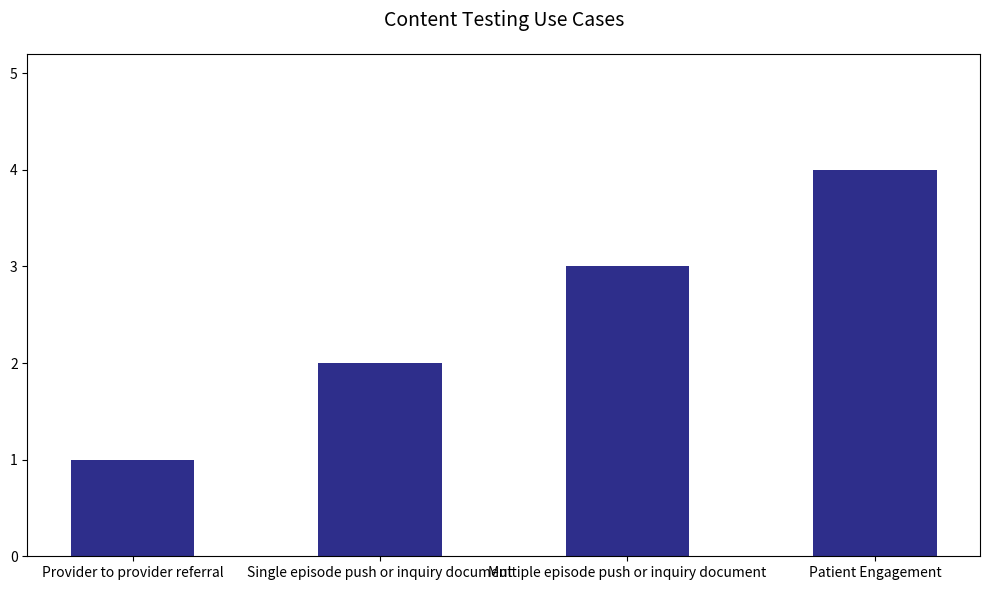

How many bars are there in total?

4